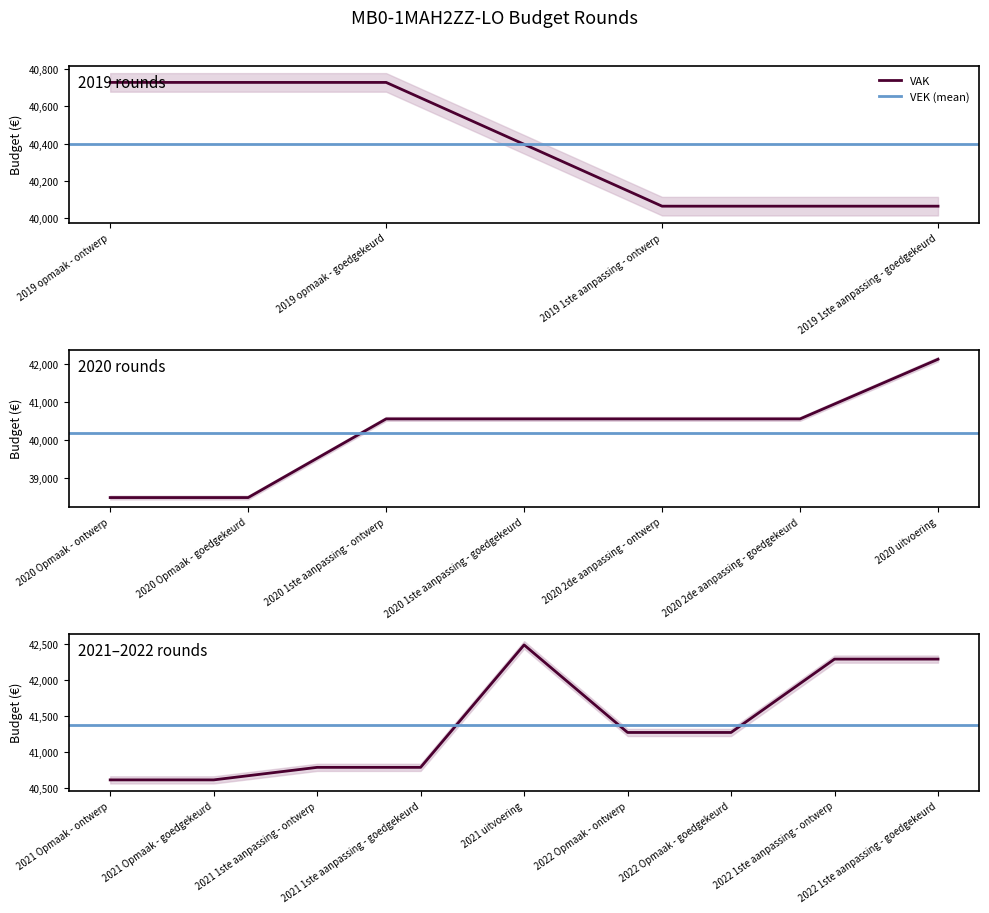

True or false: VAK has a value of 40063 at 2019 1ste aanpassing - goedgekeurd.

True